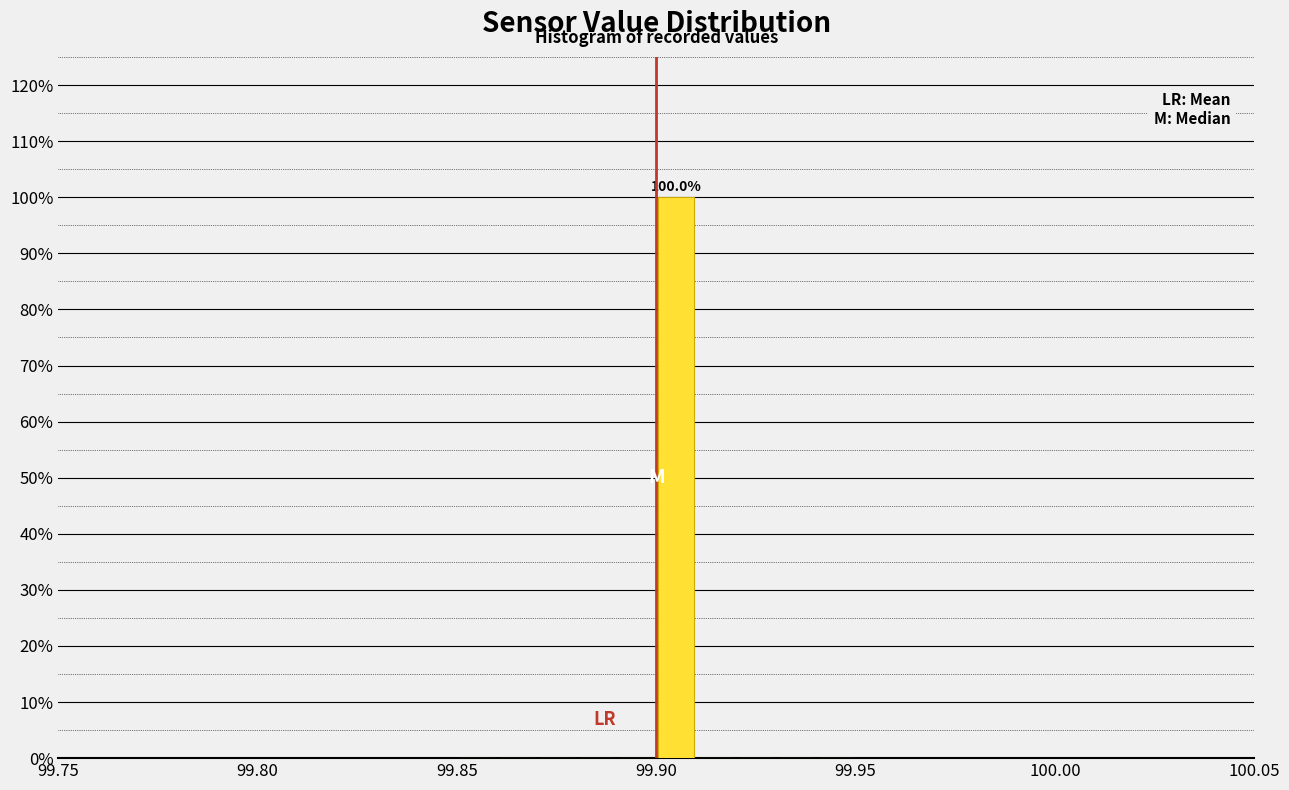

Read against the x-axis, roughly where is the centre of the tallest bar?

99.905